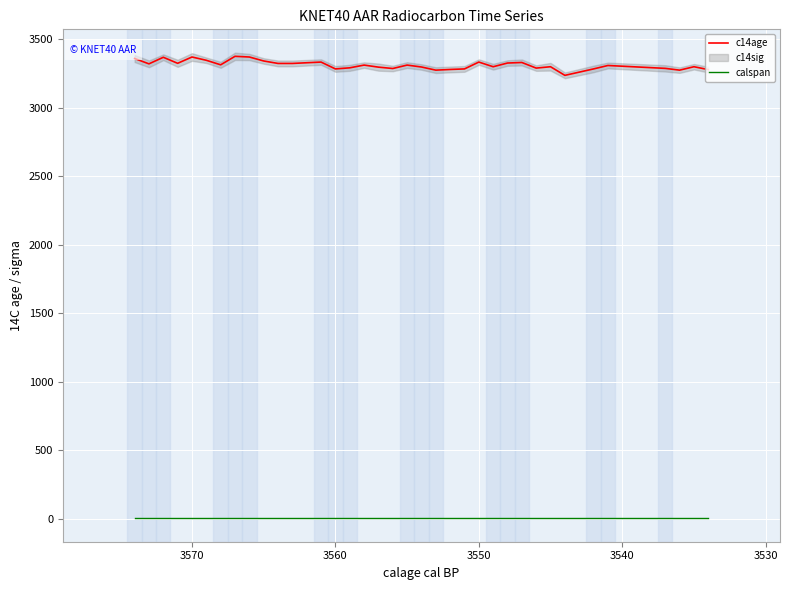

What is the greatest value displayed?

3376